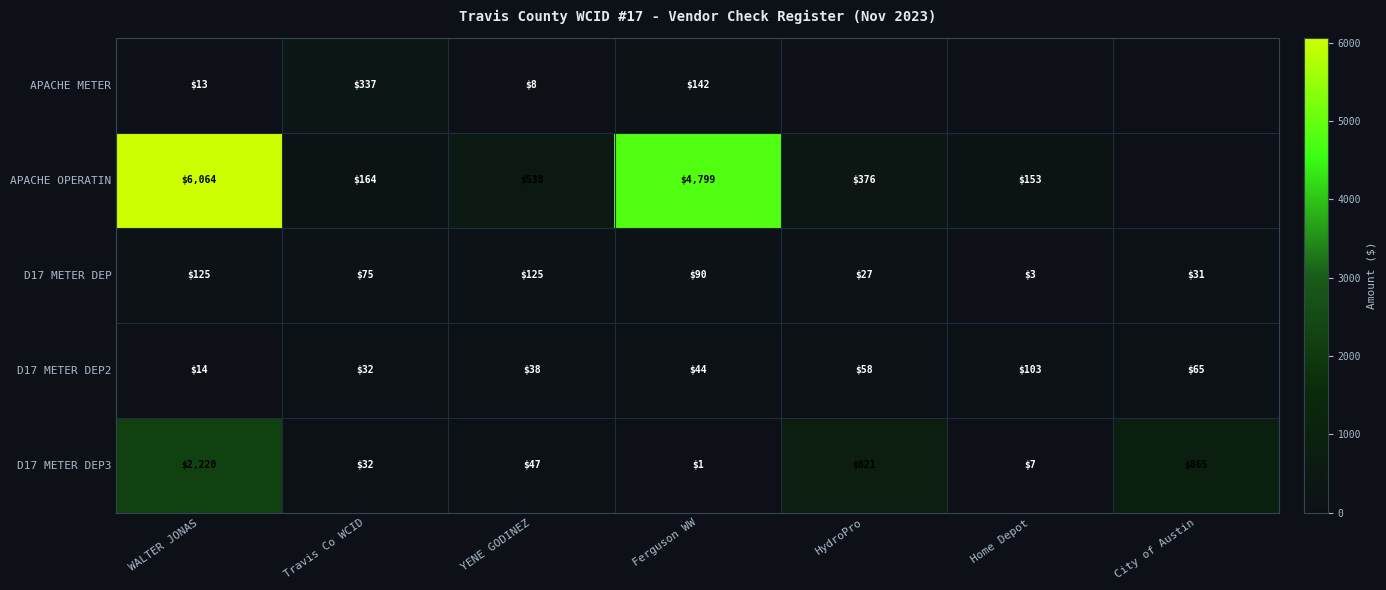

At Ferguson WW, list the series in order from largest to smallest.

APACHE OPERATIN, APACHE METER, D17 METER DEP, D17 METER DEP2, D17 METER DEP3